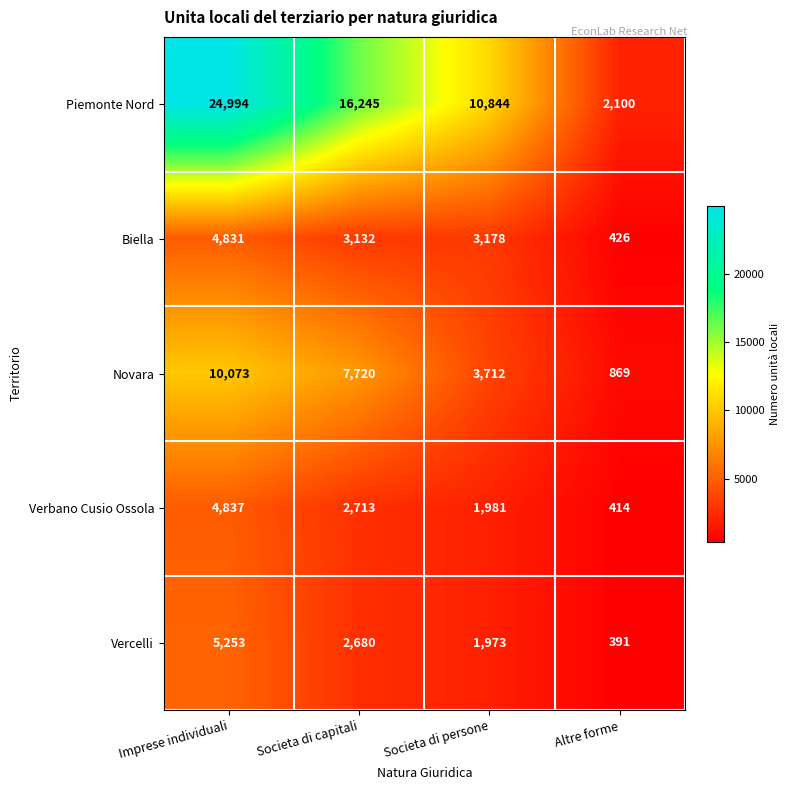

What is the difference between the second highest and second lowest values in the Vercelli series?

707